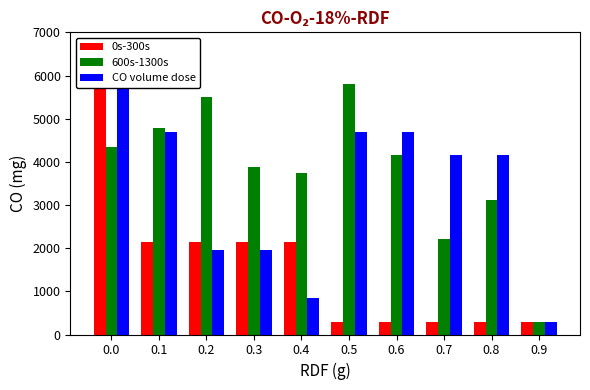

The CO volume dose series shows 5800.0 at 0.0. True or false?

True